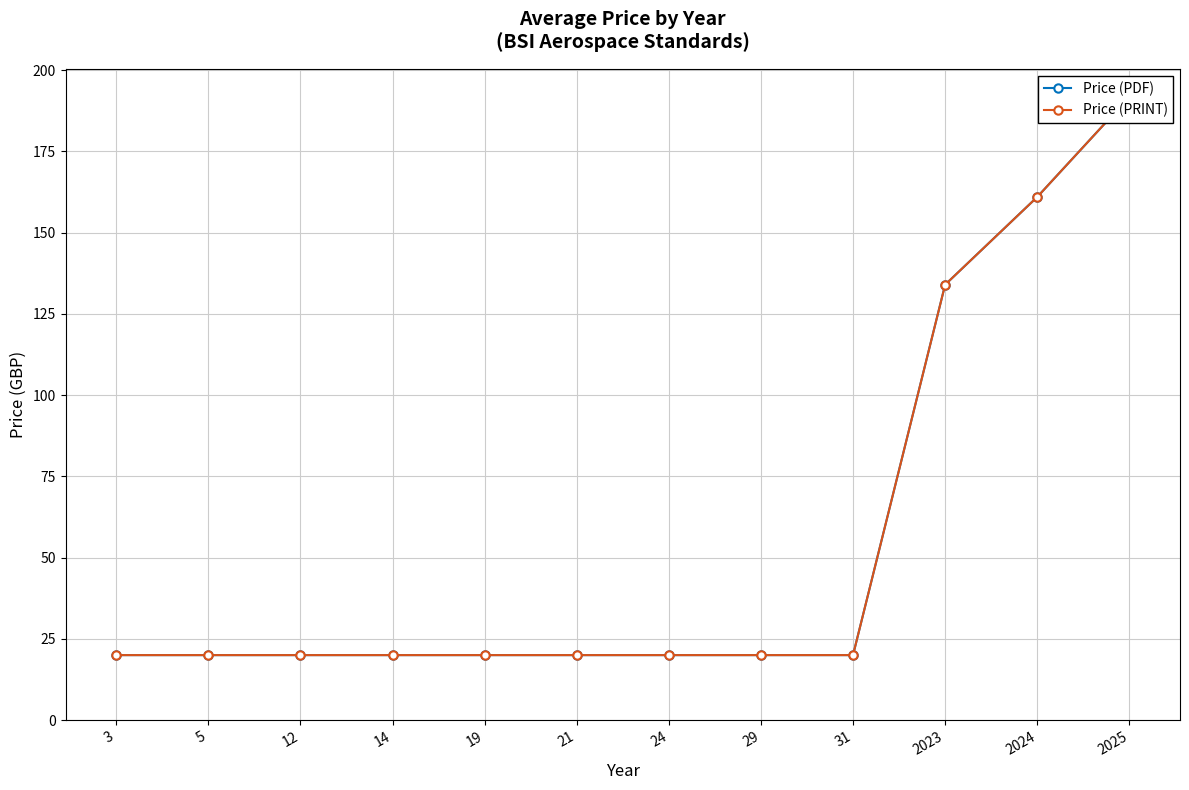

What is the total value across all series at 12?

40.0